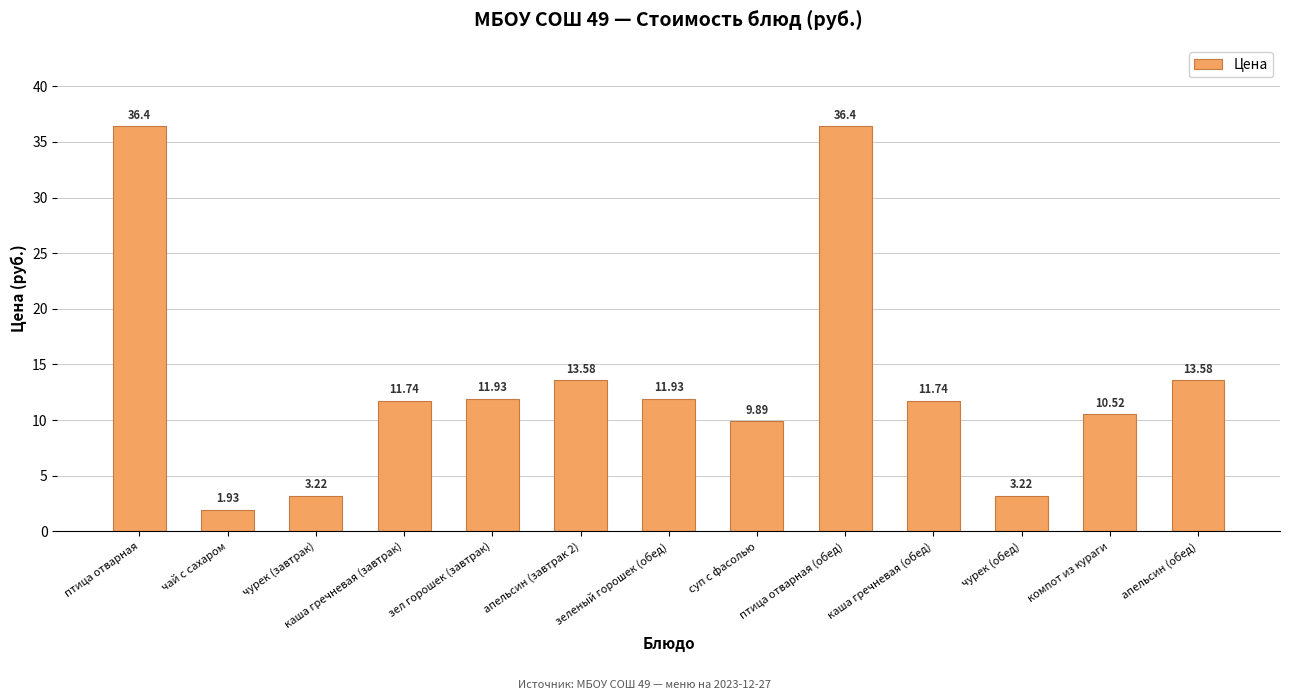

What is the average value?

13.5